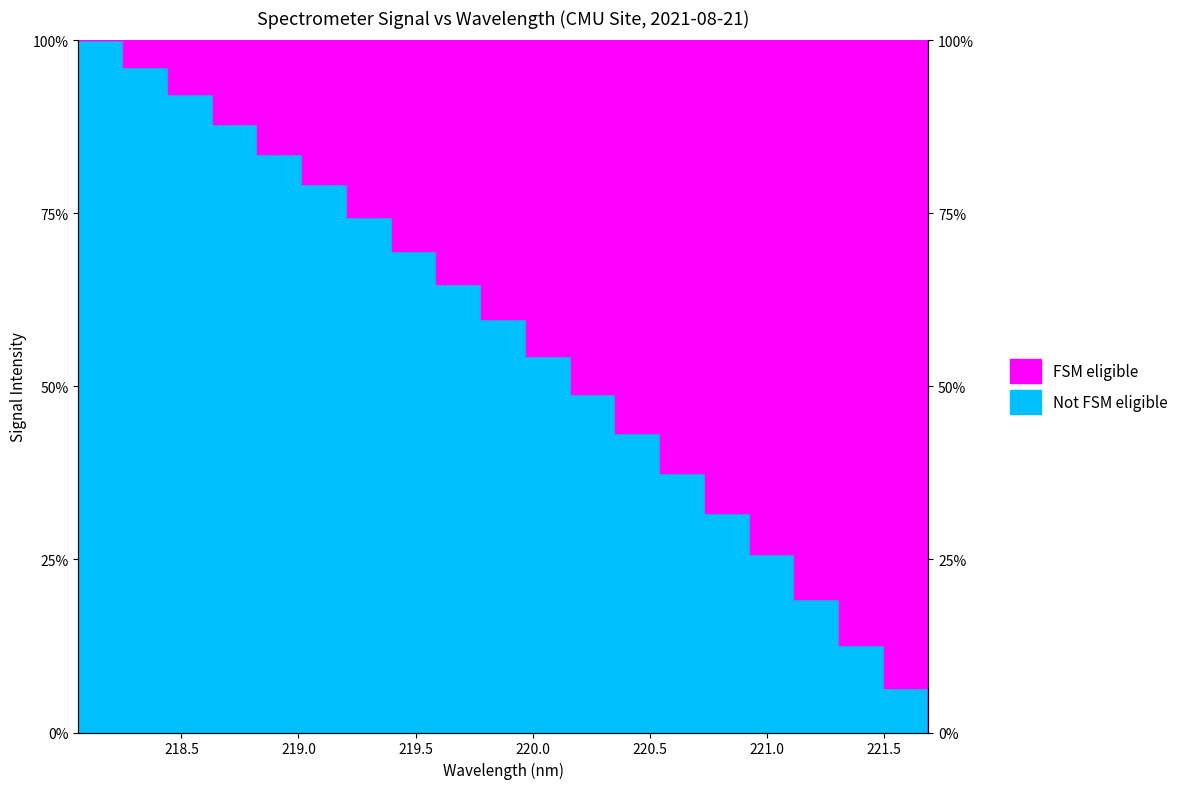

True or false: the data shows 1.1 at 219.3979.

False